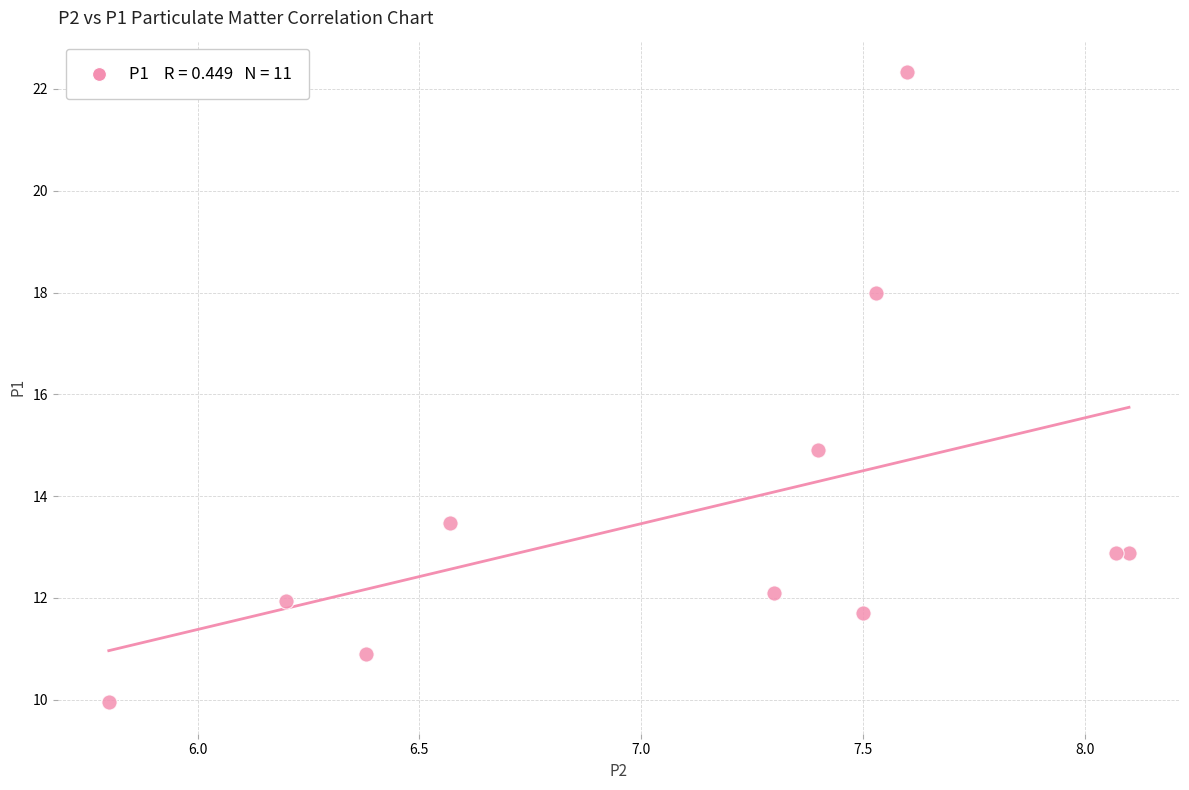

What is the average Y value?

13.7